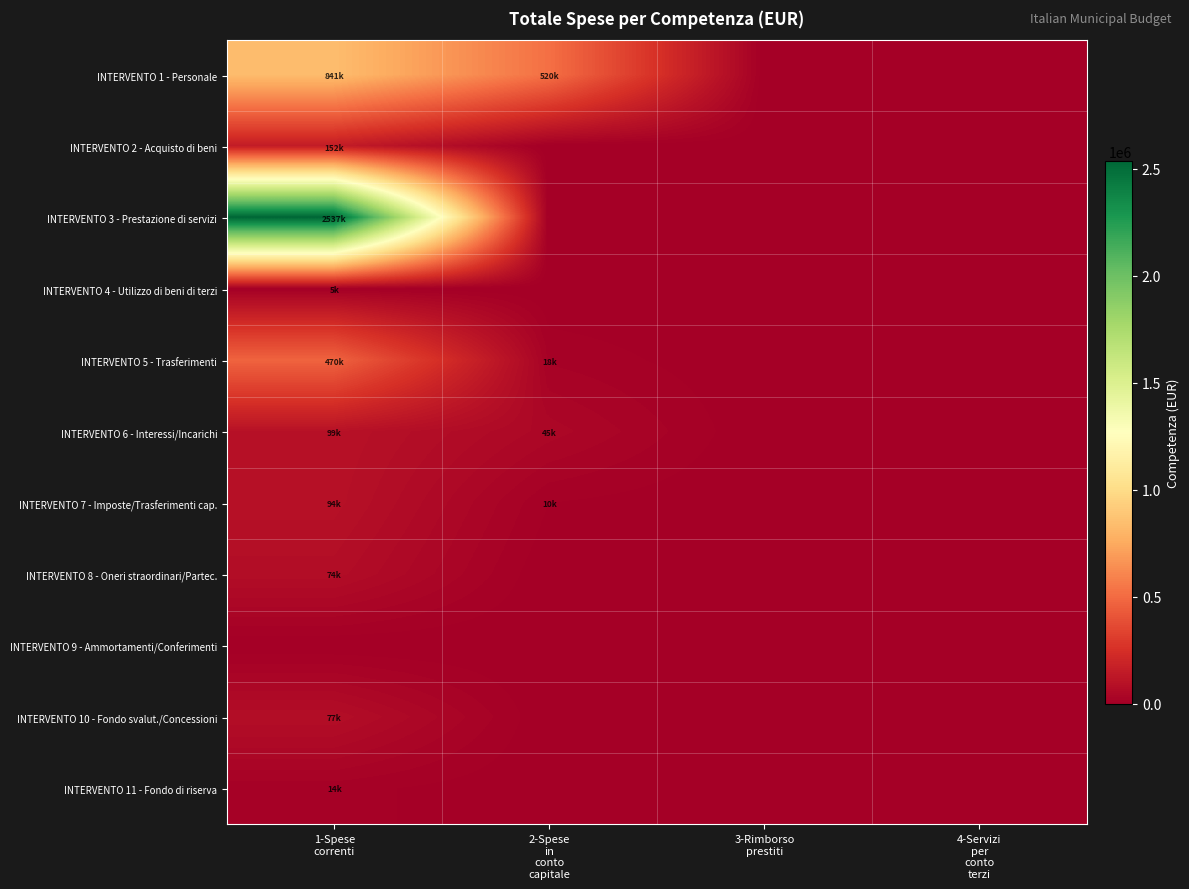

At how many categories does at least one series exceed 301127?

2